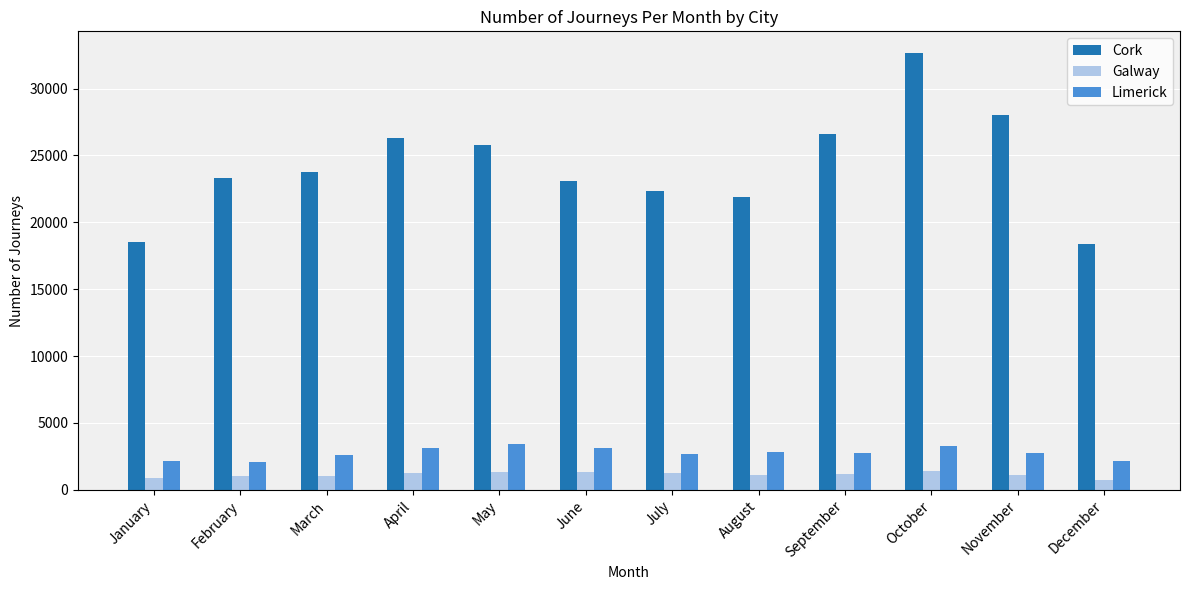

At which category is the sum across all series the highest?

October